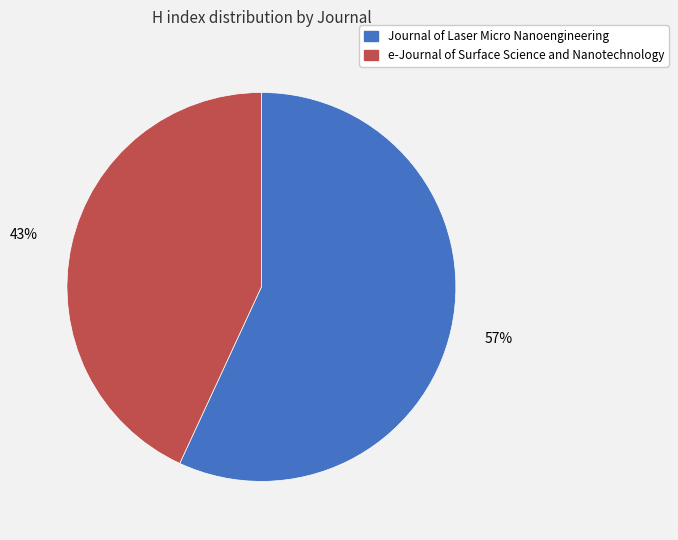

To the nearest percent, what portion does e-Journal of Surface Science and Nanotechnology represent?

43%